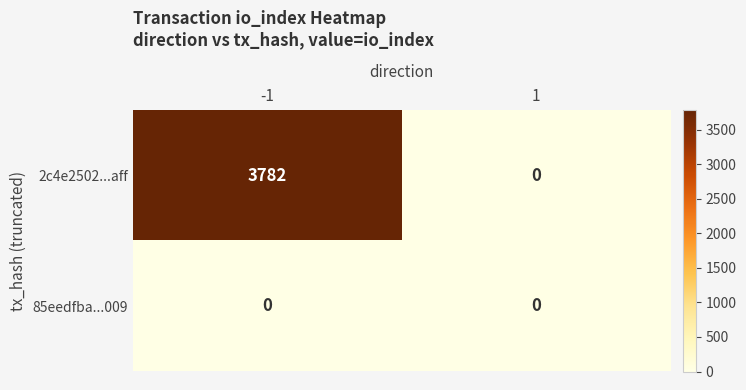

How many series are shown in this chart?

2